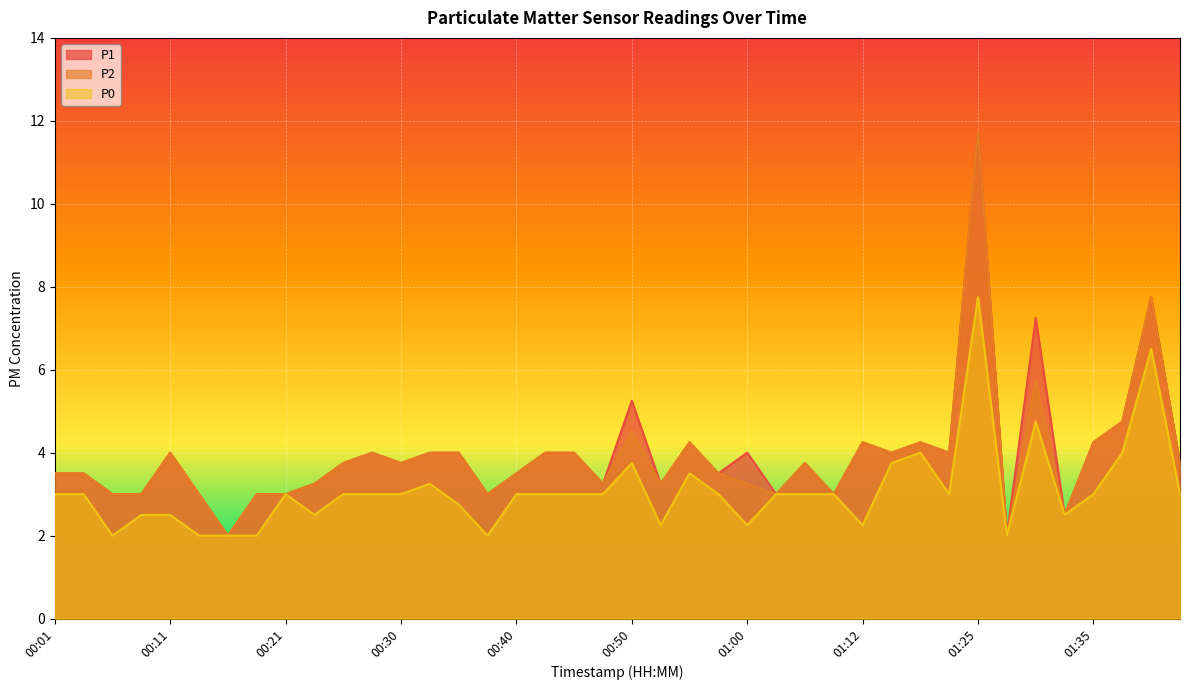

Which category has the highest value in the P0 series?

01:25